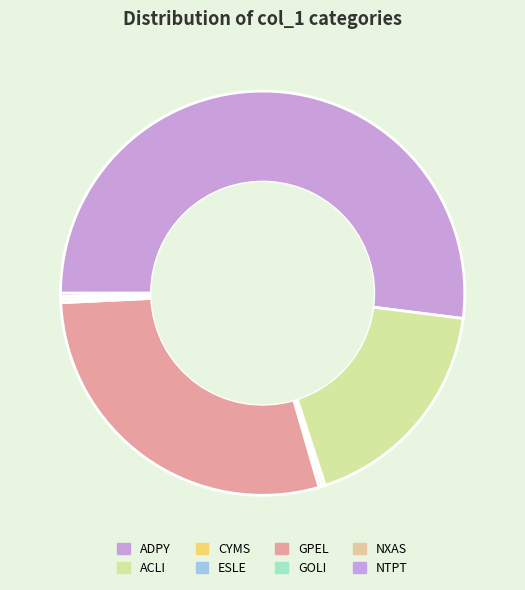

How many slices are in this pie chart?

8